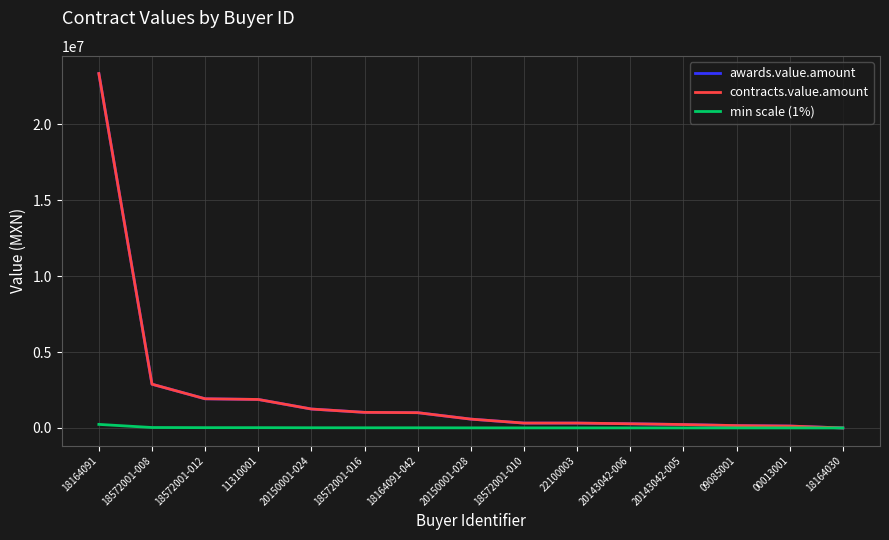

What is the approximate value of awards.value.amount at 22100003?

319500.0